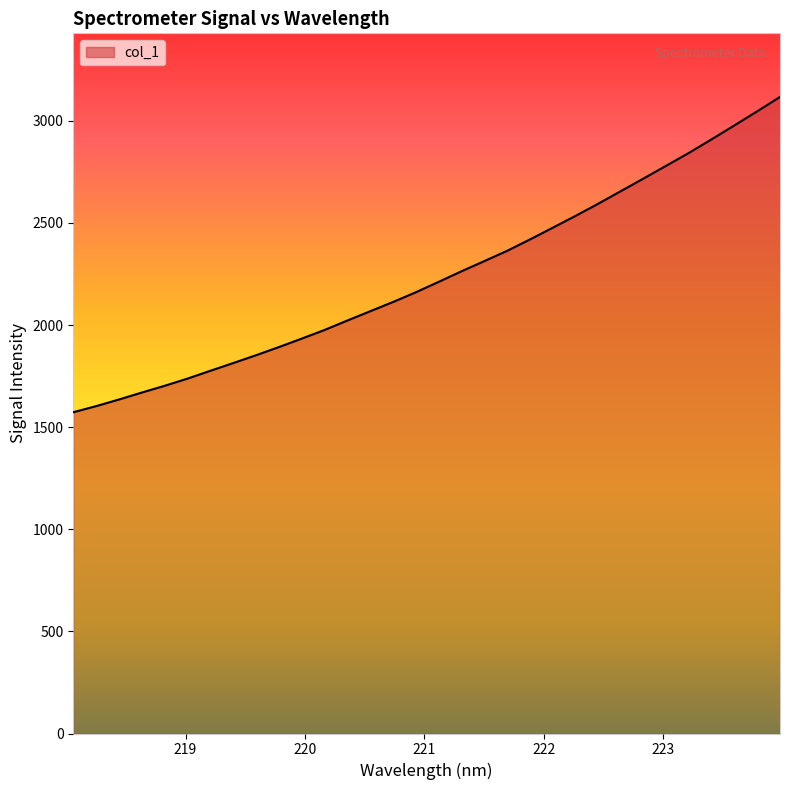

What is the maximum value shown in the chart?

3117.0